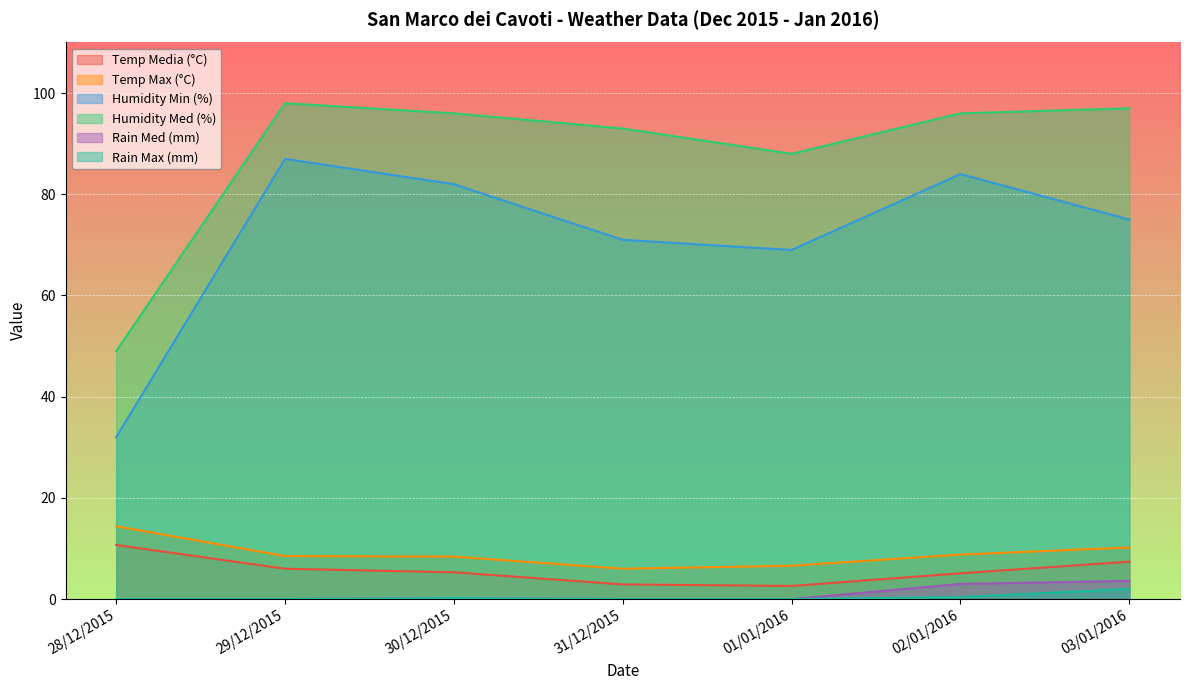

What is the average value of the Humidity Med (%) series?

88.1